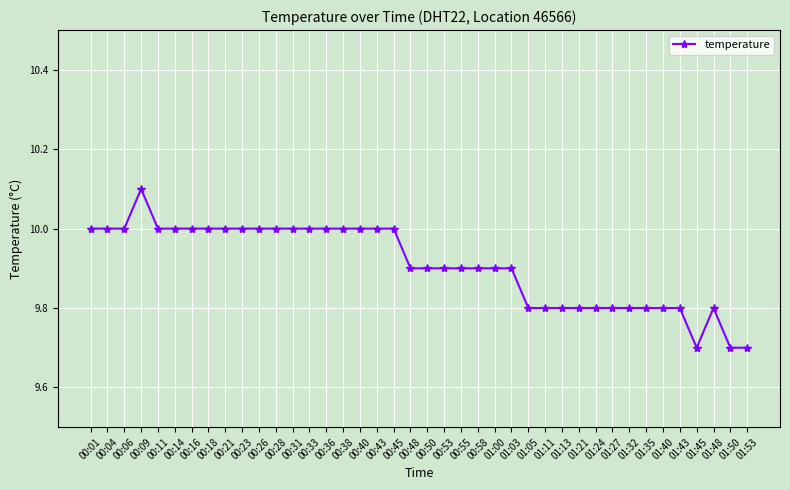

How many values are between 9 and 10?

39